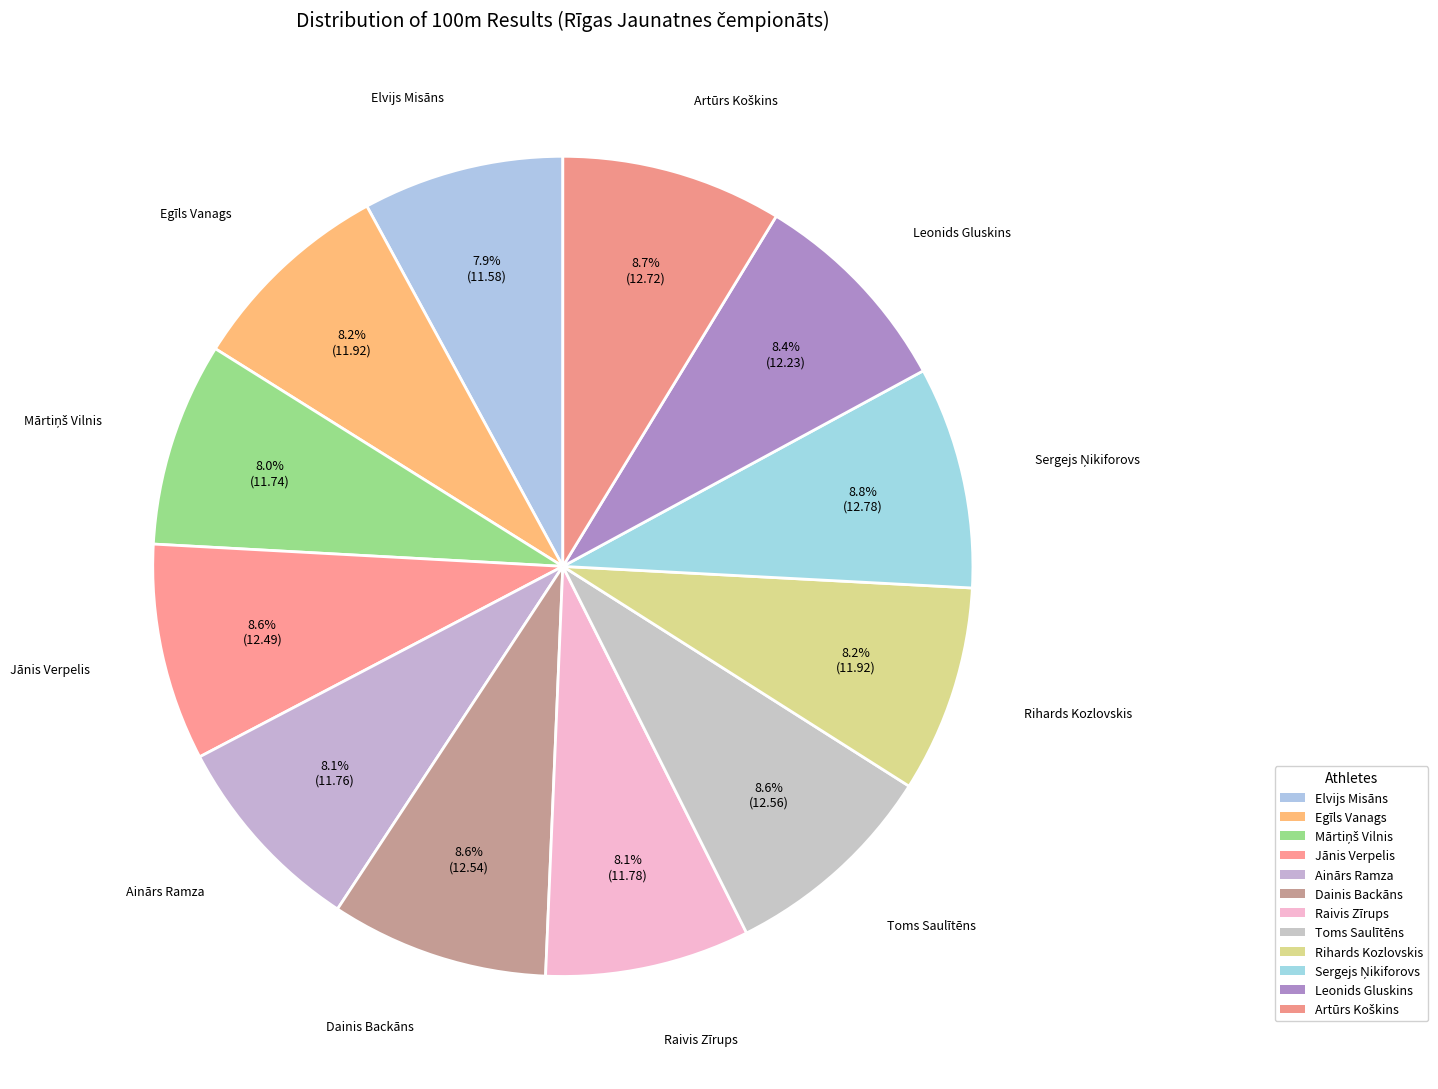

How many slices are in this pie chart?

12